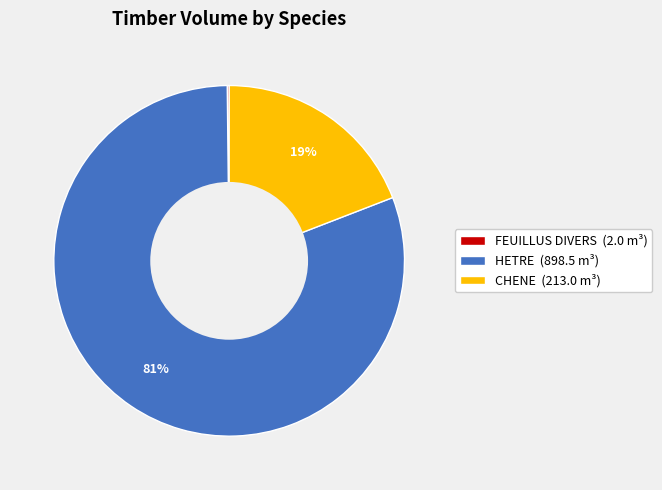

True or false: HETRE (898.5 m³) accounts for 72% of the total.

False